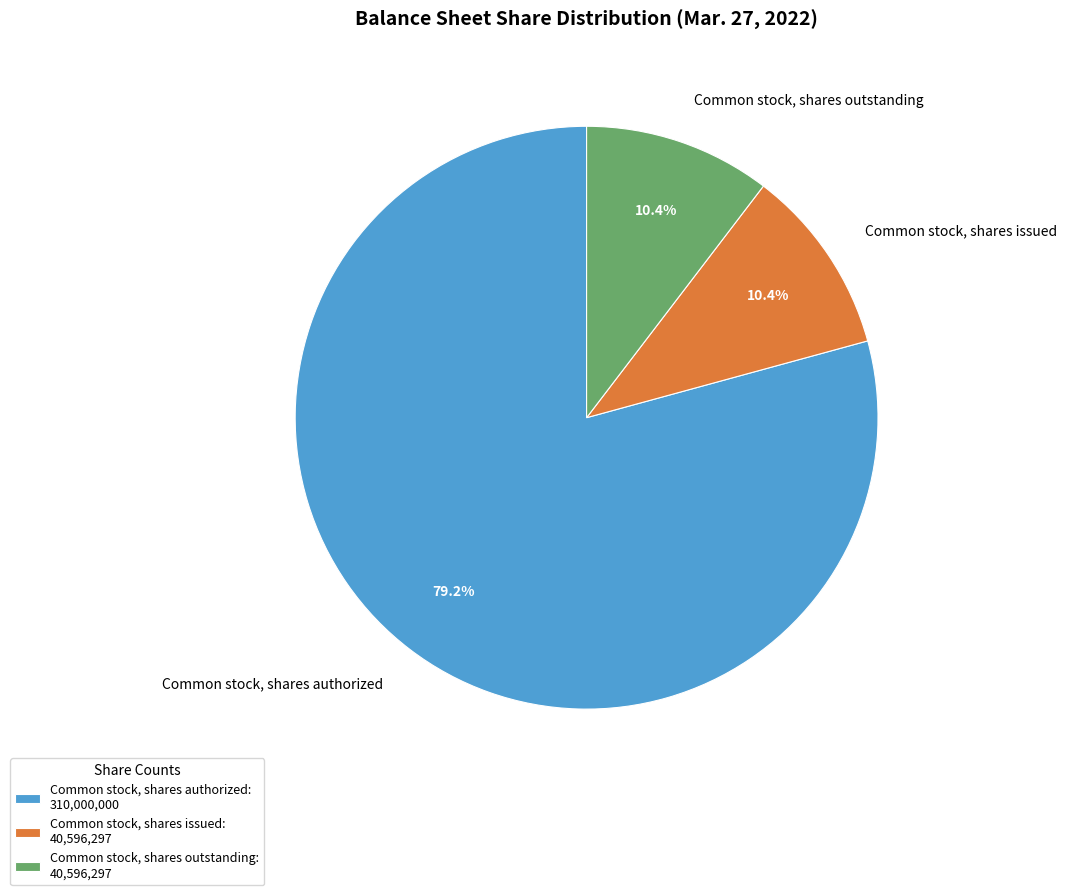

Count the number of slices in the pie.

3